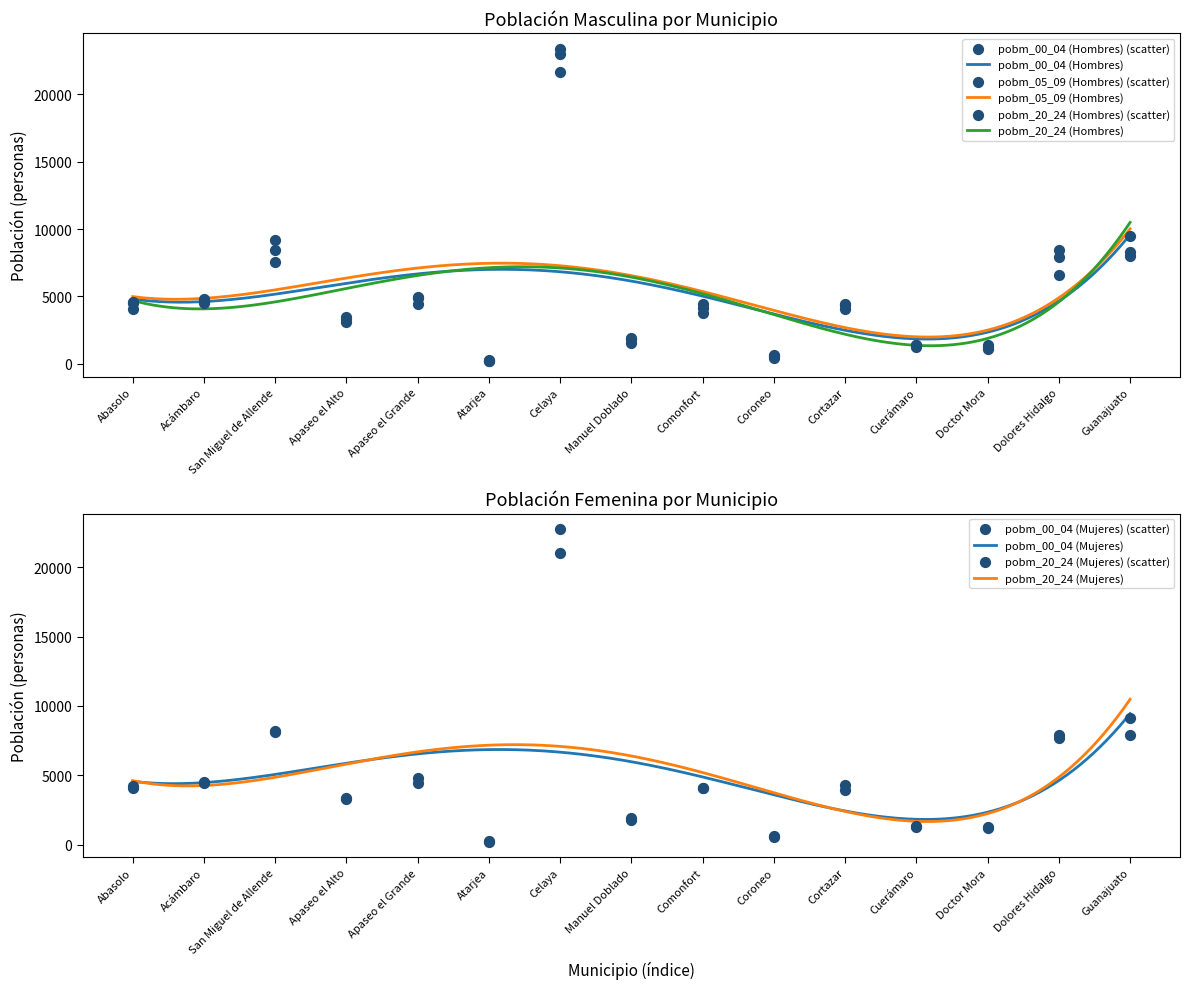

At which category is the sum across all series the highest?

Celaya